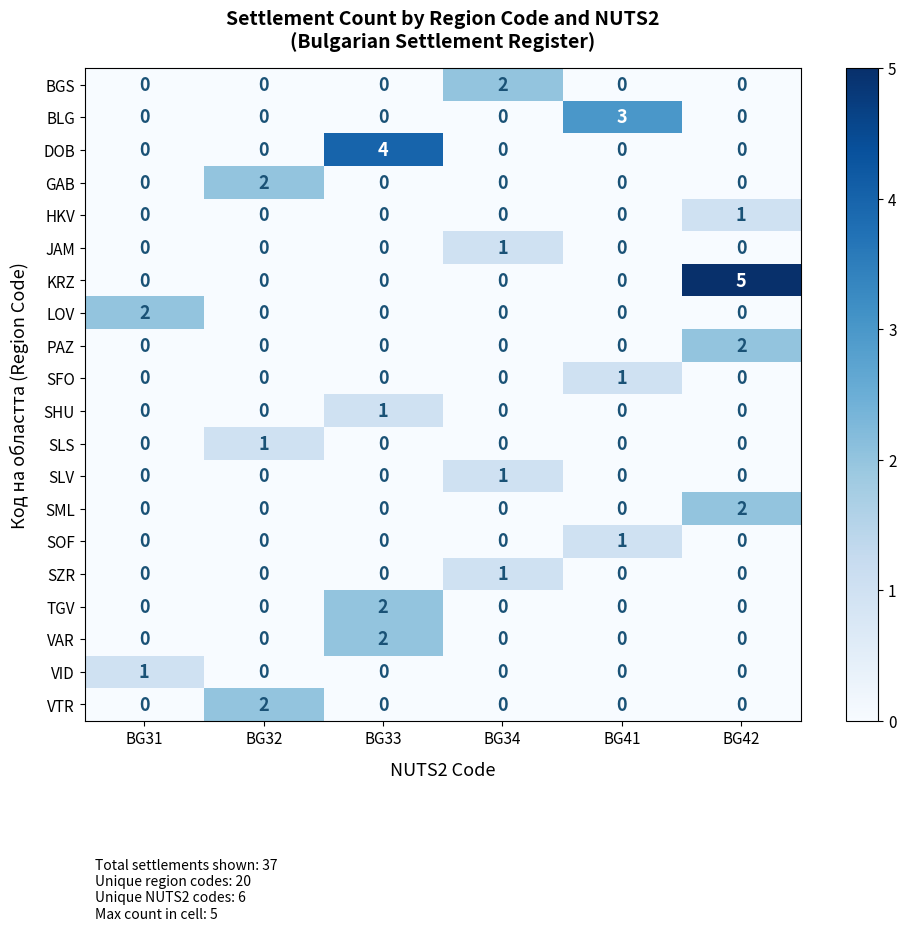

What is the spread (max minus min) of values at BG41?

3